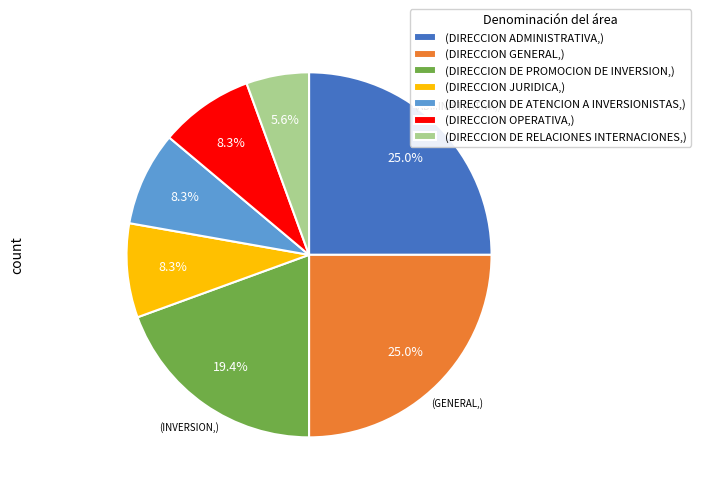

Which has a higher value, (DIRECCION JURIDICA,) or (DIRECCION GENERAL,)?

(DIRECCION GENERAL,)